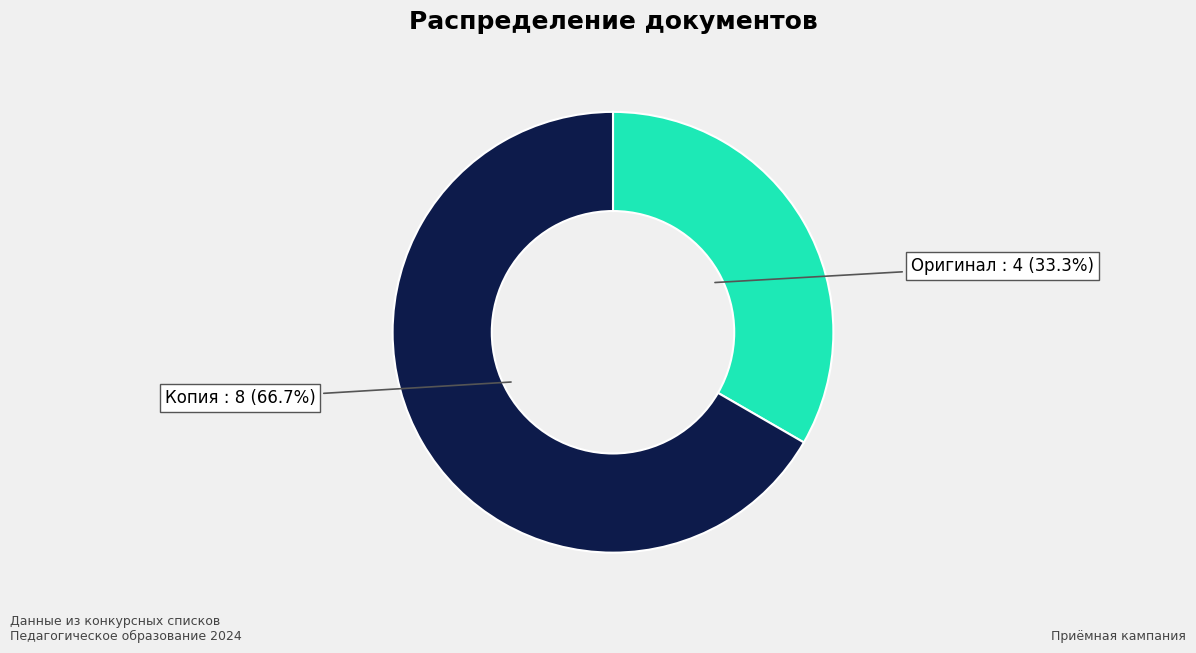

Is there any slice that represents more than half of the pie?

Yes